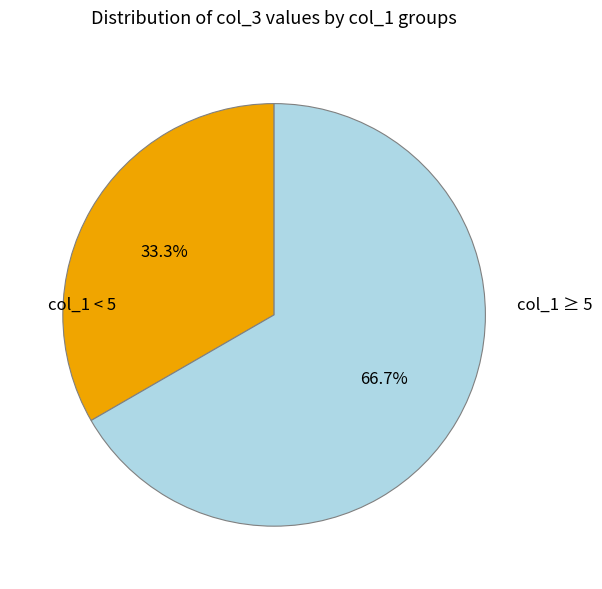

Is there a majority slice in this chart?

Yes